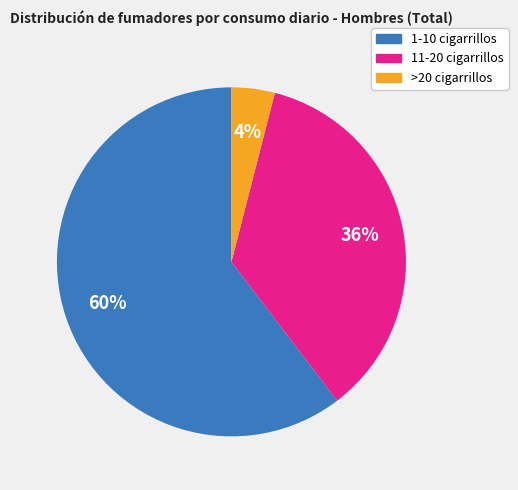

What is the smallest slice in the pie chart?

>20 cigarrillos